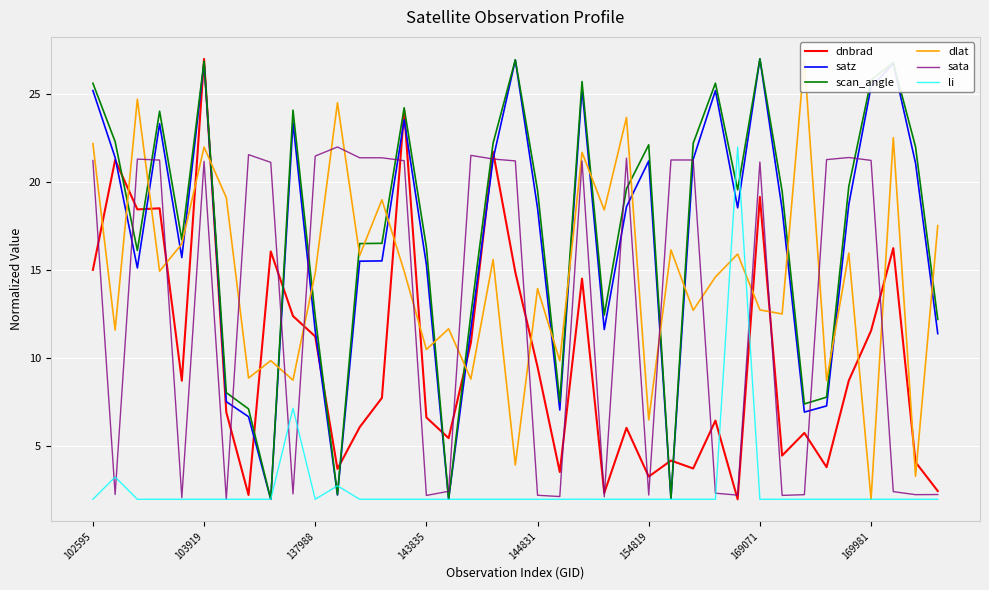

What is the highest value of the satz series?

27.0